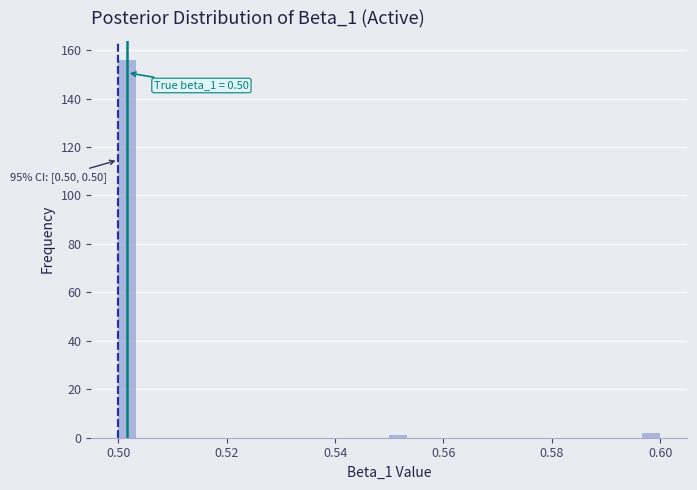

Around what value on the x-axis is the tallest bar? Give the approximate position of its centre, as read against the axis.

0.502